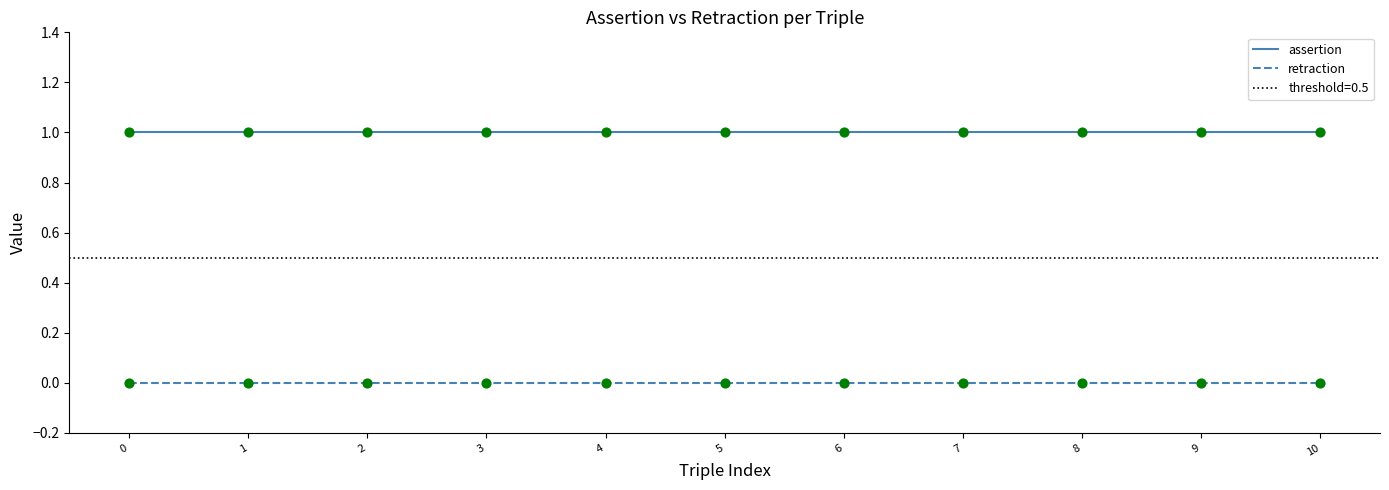

Which series has the largest total across all categories?

assertion